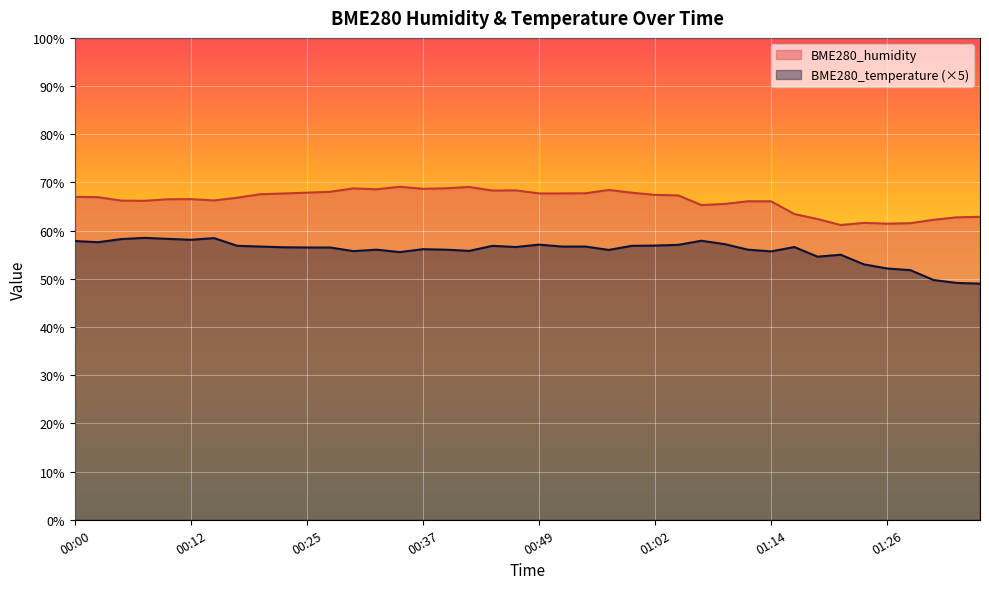

True or false: BME280_humidity and BME280_temperature intersect in this chart.

False